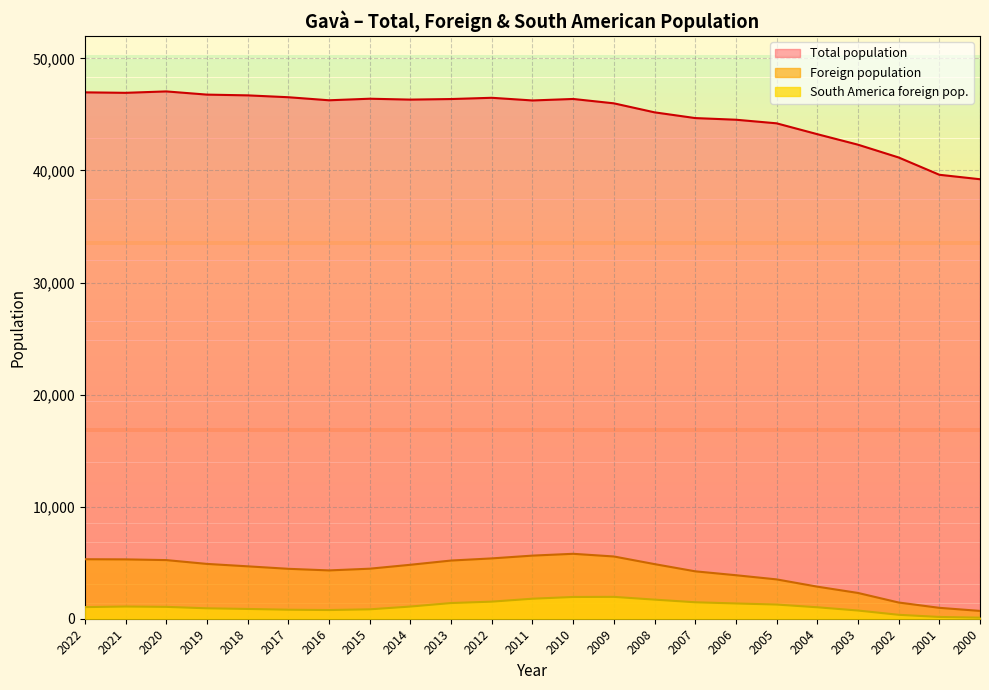

True or false: South America foreign pop. and Foreign population cross at least once.

False